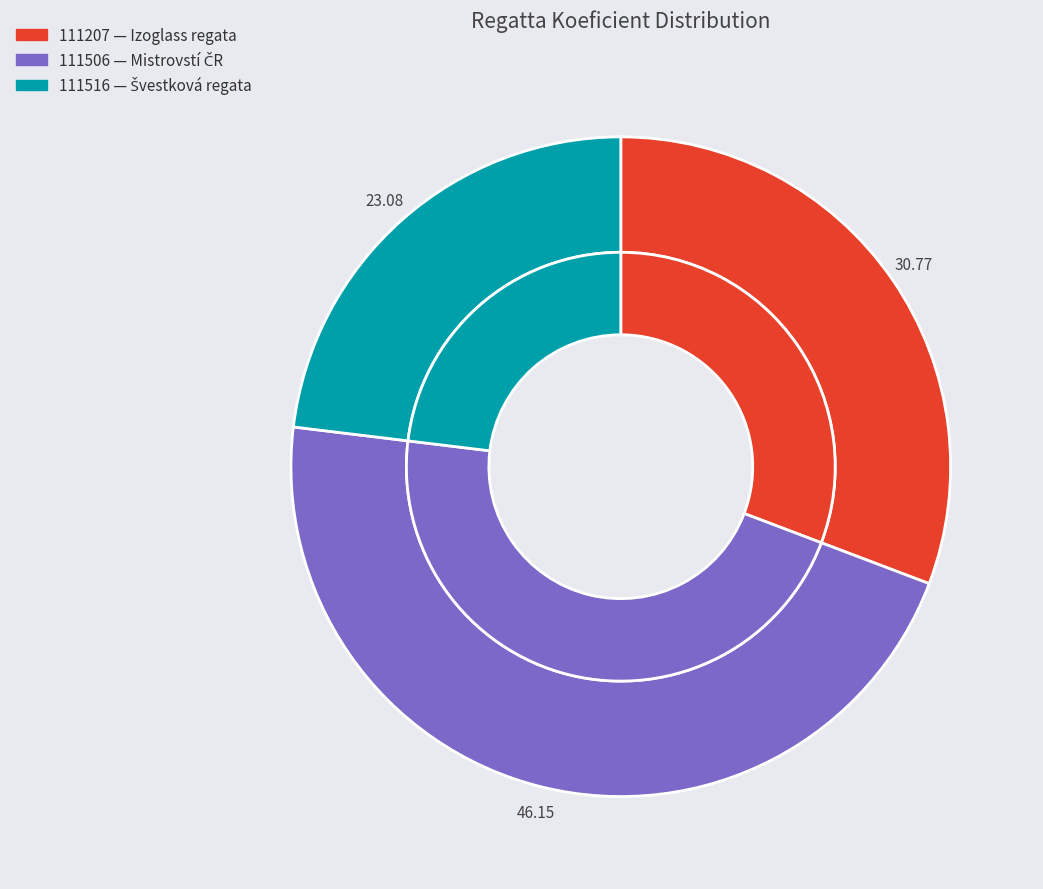

What percentage is NOT represented by 111516?

76.9%